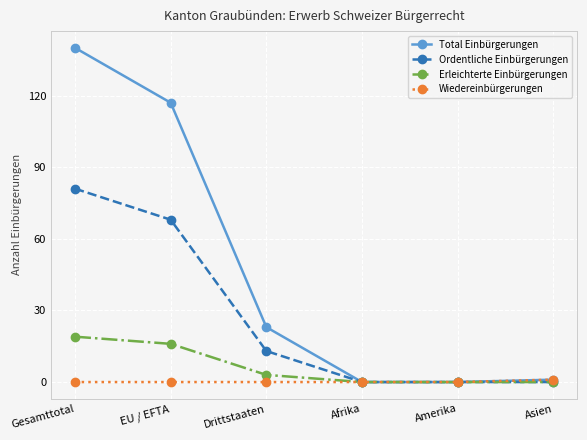

Reading right to left, what are all the values shown in this chart?

Total Einbürgerungen: 1	0	0	23	117	140
Ordentliche Einbürgerungen: 0	0	0	13	68	81
Erleichterte Einbürgerungen: 0	0	0	3	16	19
Wiedereinbürgerungen: 1	0	0	0	0	0